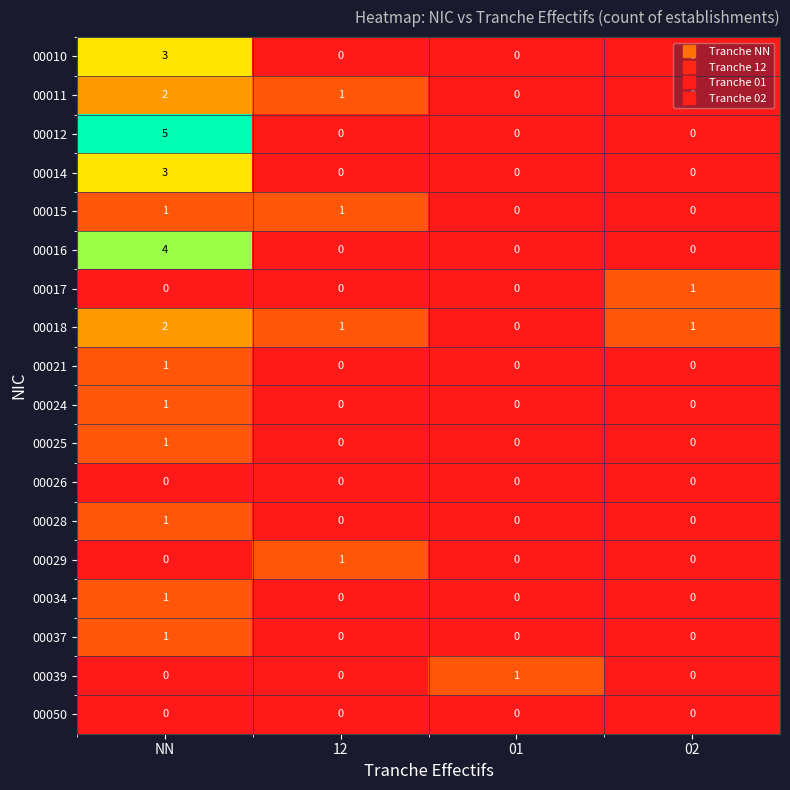

What is the difference between the 00012 values at 01 and NN?

5